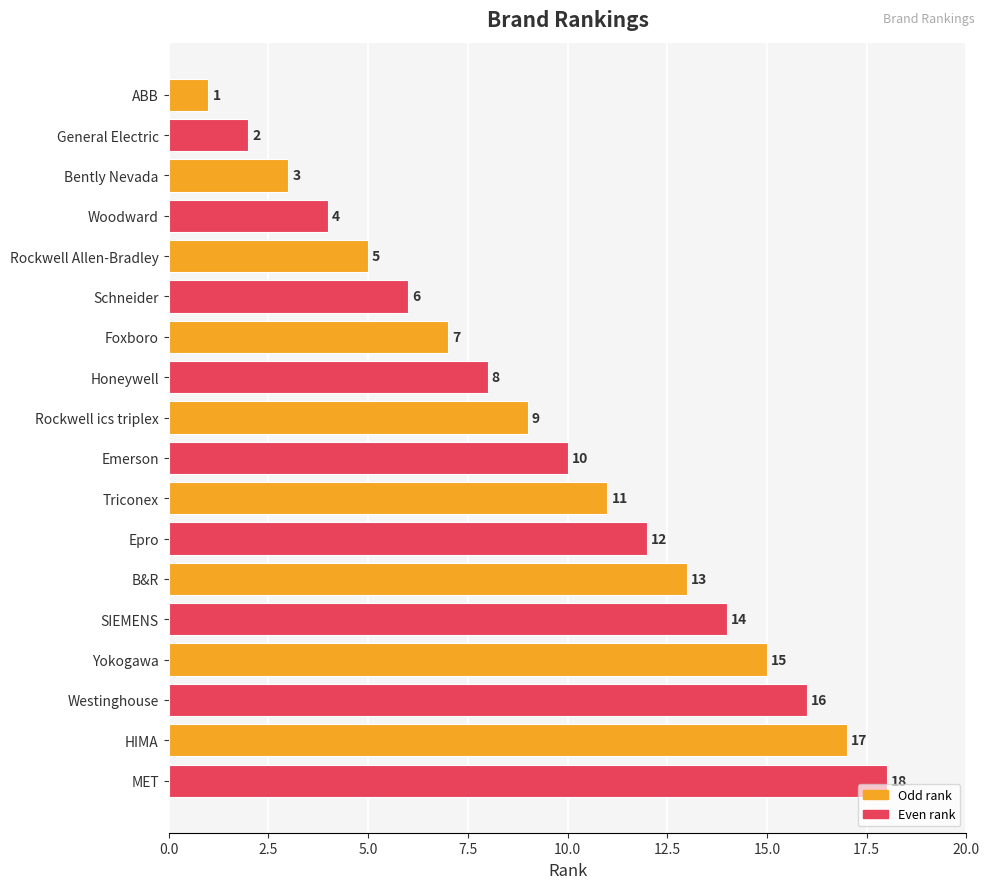

Rank the categories by value from highest to lowest.

MET, HIMA, Westinghouse, Yokogawa, SIEMENS, B&R, Epro, Triconex, Emerson, Rockwell ics triplex, Honeywell, Foxboro, Schneider, Rockwell Allen-Bradley, Woodward, Bently Nevada, General Electric, ABB